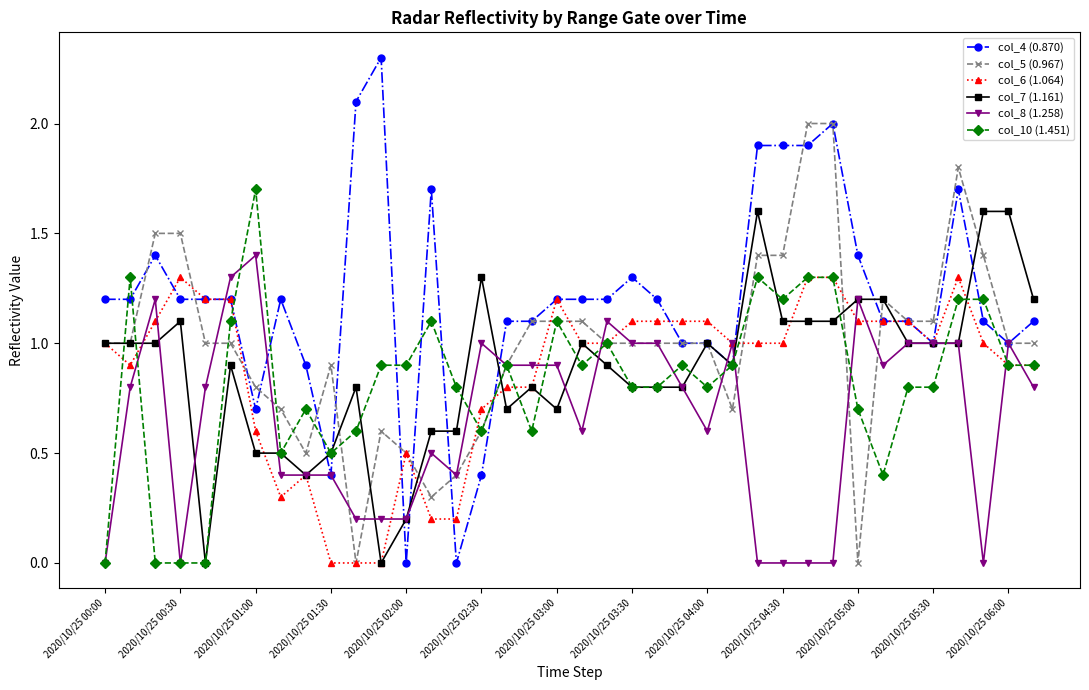

Count the number of categories in the chart.

38